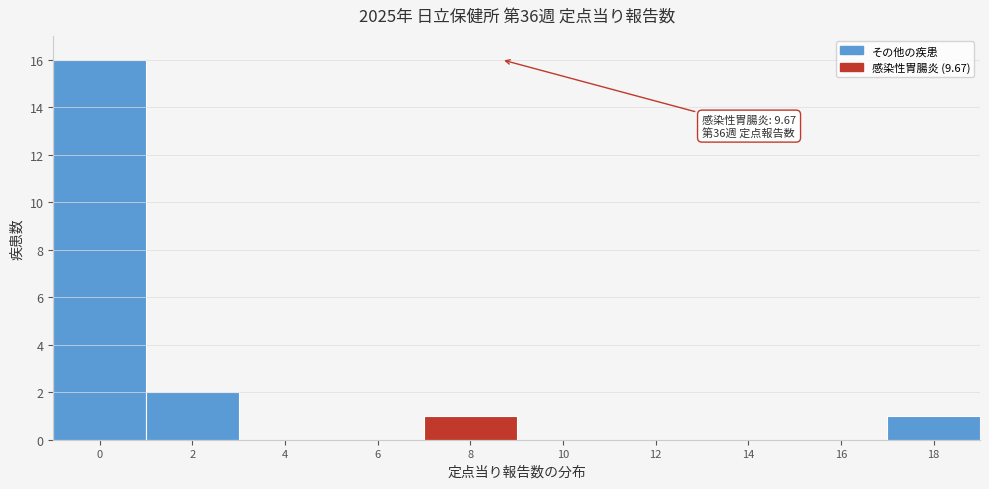

Reading right to left, list all the values displayed in this chart.

18=1	16=0	14=0	12=0	10=0	8=1	6=0	4=0	2=2	0=16